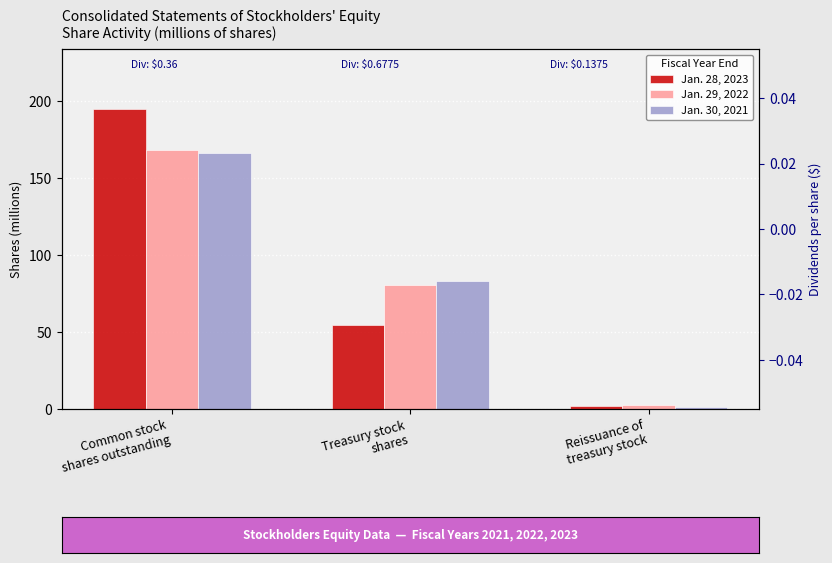

How many bars are there in each group?

3